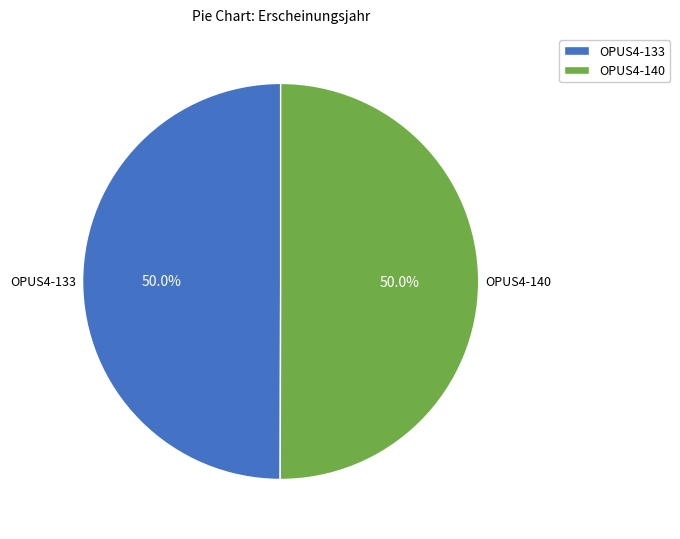

To the nearest percent, what is the average slice percentage?

50%